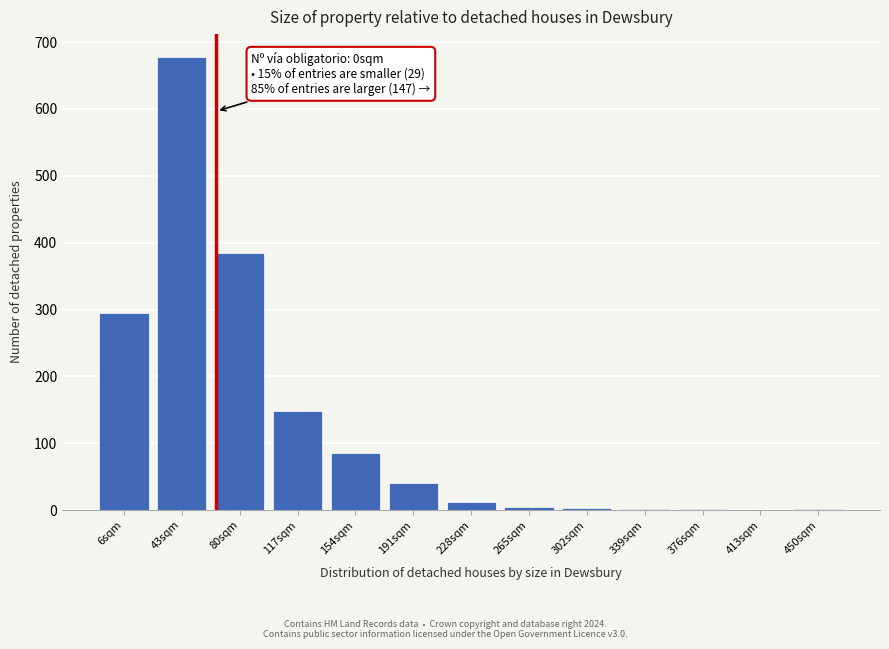

True or false: the data shows 3 at 302sqm.

True